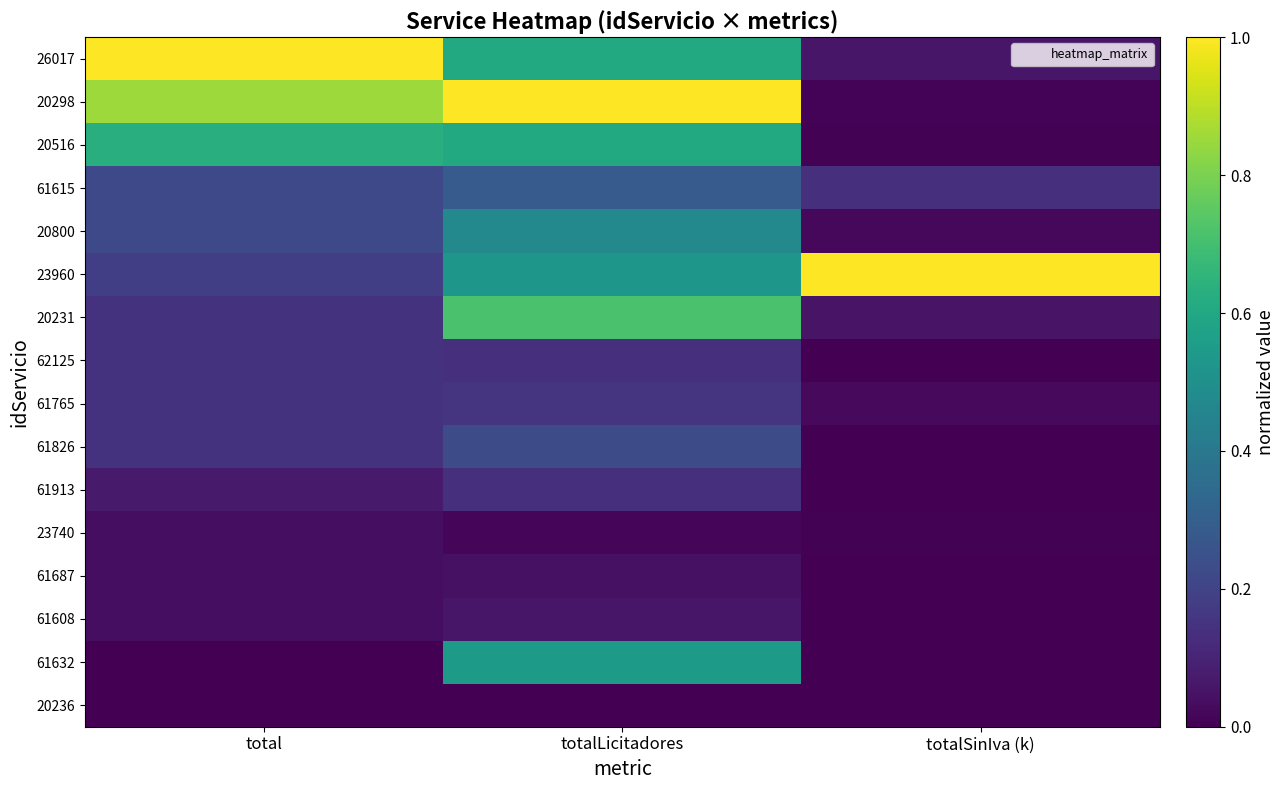

Reading left to right, list all the values displayed in this chart.

26017: total=1.0	totalLicitadores=0.6	totalSinIva (k)=0.1
20298: total=0.9	totalLicitadores=1.0	totalSinIva (k)=0.0
20516: total=0.6	totalLicitadores=0.6	totalSinIva (k)=0.0
61615: total=0.2	totalLicitadores=0.3	totalSinIva (k)=0.1
20800: total=0.2	totalLicitadores=0.5	totalSinIva (k)=0.0
23960: total=0.2	totalLicitadores=0.5	totalSinIva (k)=1.0
20231: total=0.1	totalLicitadores=0.7	totalSinIva (k)=0.1
62125: total=0.1	totalLicitadores=0.1	totalSinIva (k)=0.0
61765: total=0.1	totalLicitadores=0.2	totalSinIva (k)=0.0
61826: total=0.1	totalLicitadores=0.2	totalSinIva (k)=0.0
61913: total=0.1	totalLicitadores=0.1	totalSinIva (k)=0.0
23740: total=0.0	totalLicitadores=0.0	totalSinIva (k)=0.0
61687: total=0.0	totalLicitadores=0.0	totalSinIva (k)=0.0
61608: total=0.0	totalLicitadores=0.1	totalSinIva (k)=0.0
61632: total=0.0	totalLicitadores=0.5	totalSinIva (k)=0.0
20236: total=0.0	totalLicitadores=0.0	totalSinIva (k)=0.0